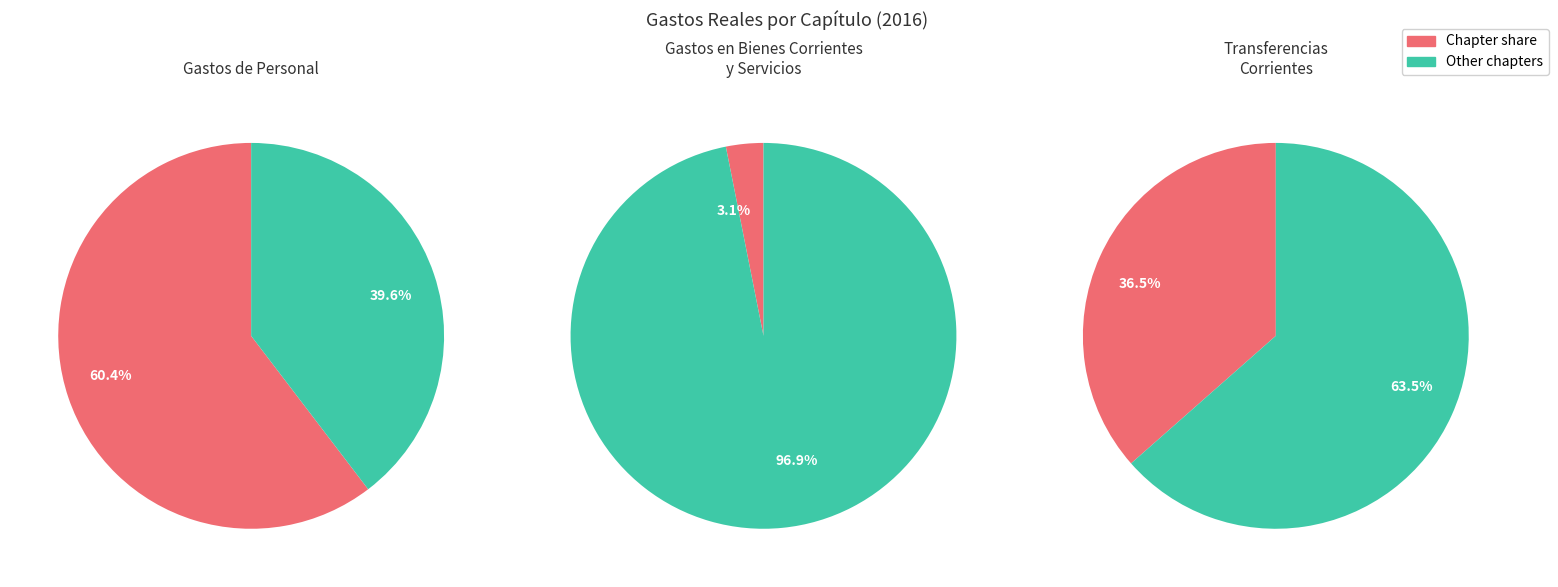

How much of the chart is everything except 2016 - Gastos en Bienes Corrientes y Servicios?

96.9%